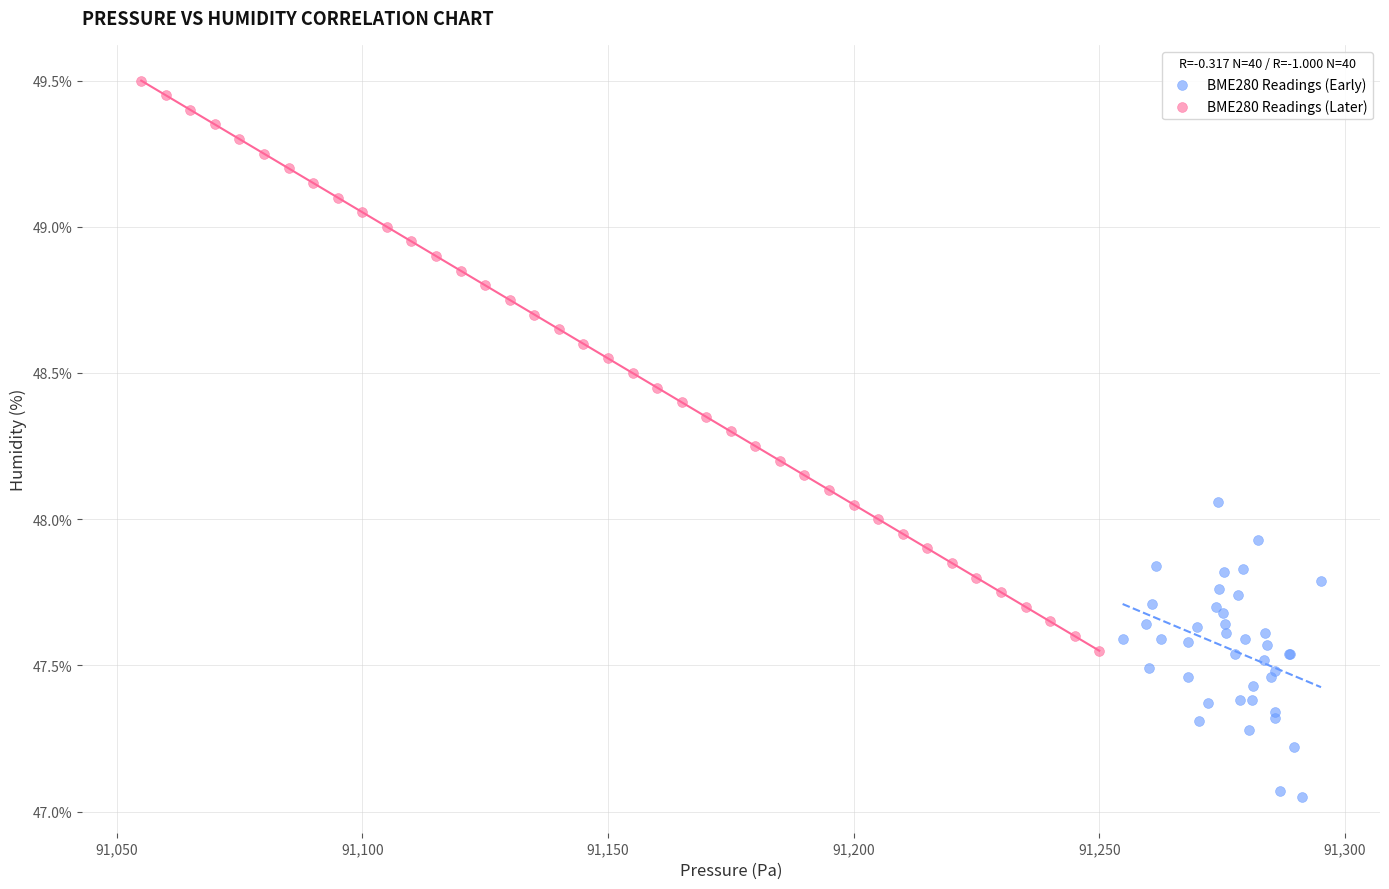

Which series has the widest spread of Y values?

BME280 Readings (Later)